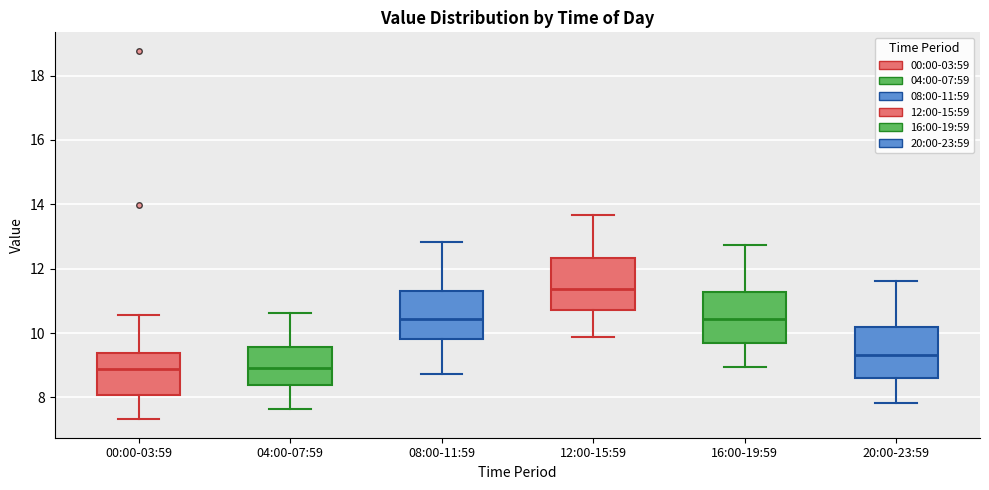

Reading left to right, transcribe this box plot: for each box, give where its median line is, the range the box spans, and where its two whiskers end, as read against the y-axis. The values are not printed on the chart, so give them approximately, as read against the axis.

00:00-03:59: median 8.8, box 8.0 to 9.4, whiskers 7.4 to 10.6
04:00-07:59: median 9.0, box 8.4 to 9.6, whiskers 7.6 to 10.6
08:00-11:59: median 10.4, box 9.8 to 11.4, whiskers 8.8 to 12.8
12:00-15:59: median 11.4, box 10.8 to 12.4, whiskers 9.8 to 13.6
16:00-19:59: median 10.4, box 9.8 to 11.2, whiskers 9.0 to 12.8
20:00-23:59: median 9.4, box 8.6 to 10.2, whiskers 7.8 to 11.6